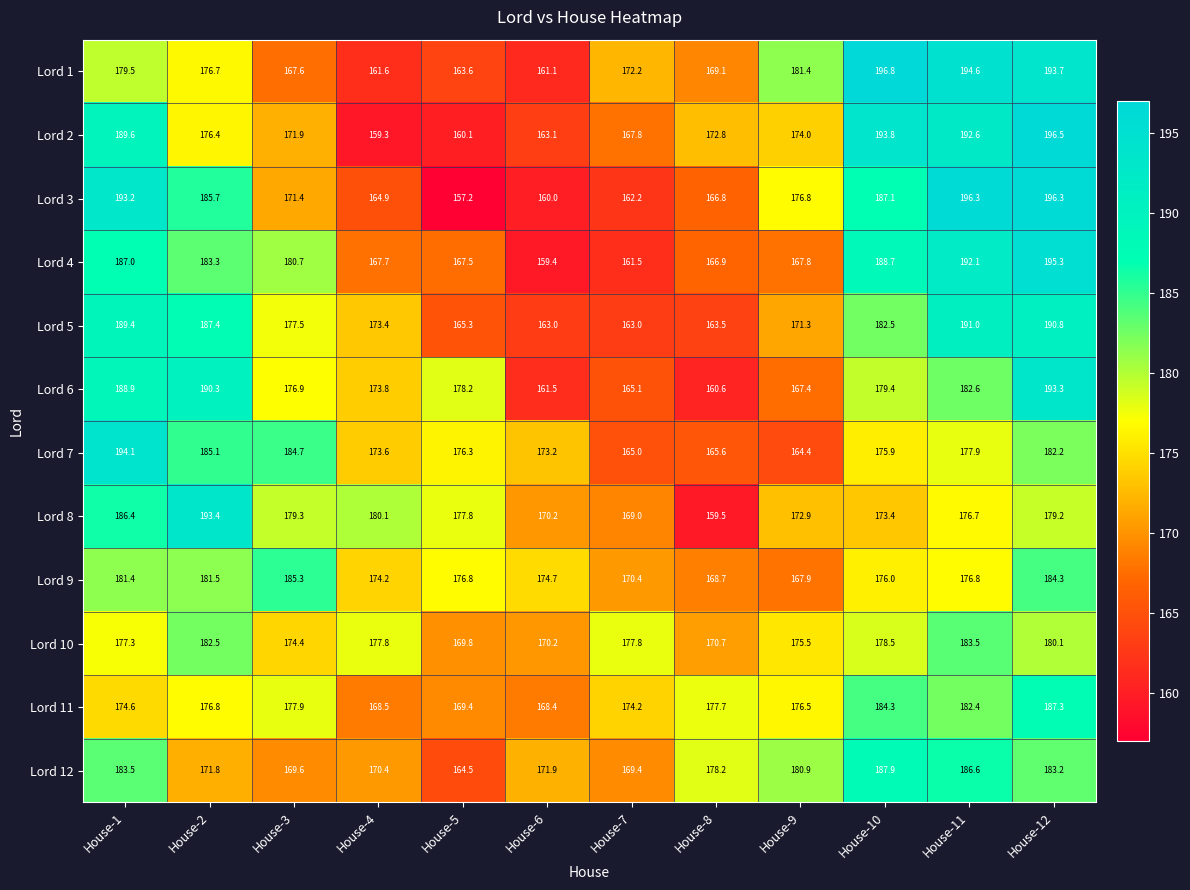

What is the total value across all series at House-3?

2117.2